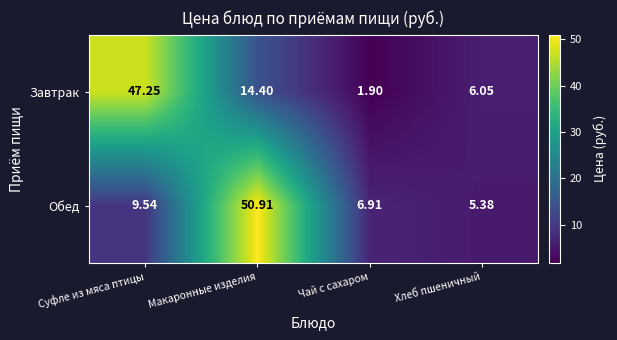

At which label is Обед closest to 28?

Суфле из мяса птицы